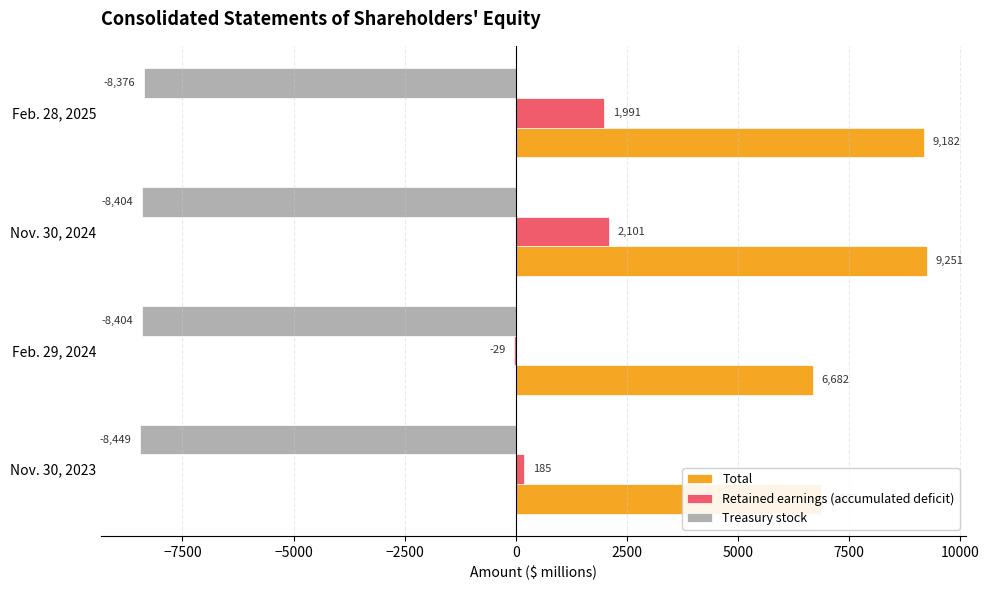

The value of Total at Feb. 28, 2025 is 9182. True or false?

True